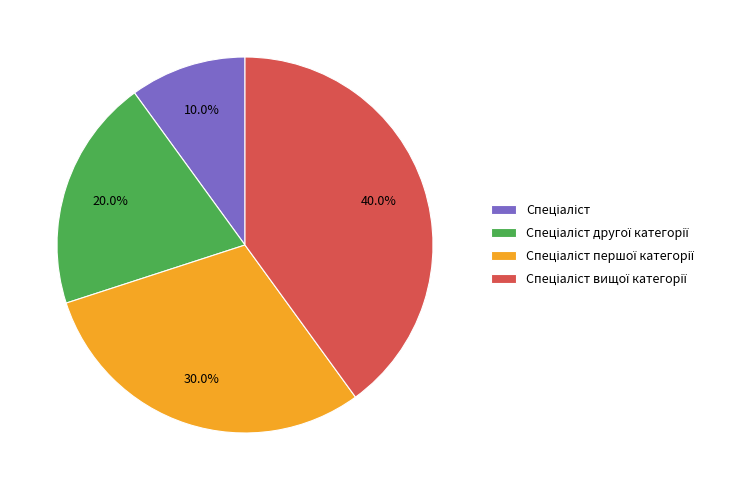

To the nearest percent, what is the difference between the largest and smallest slice percentages?

30%